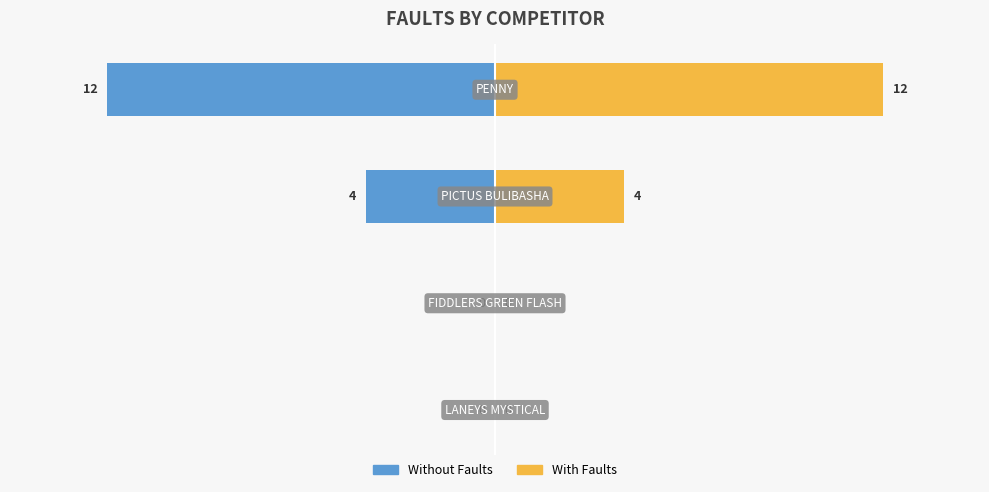

What is the difference between the maximum and minimum values in the Without Faults series?

12